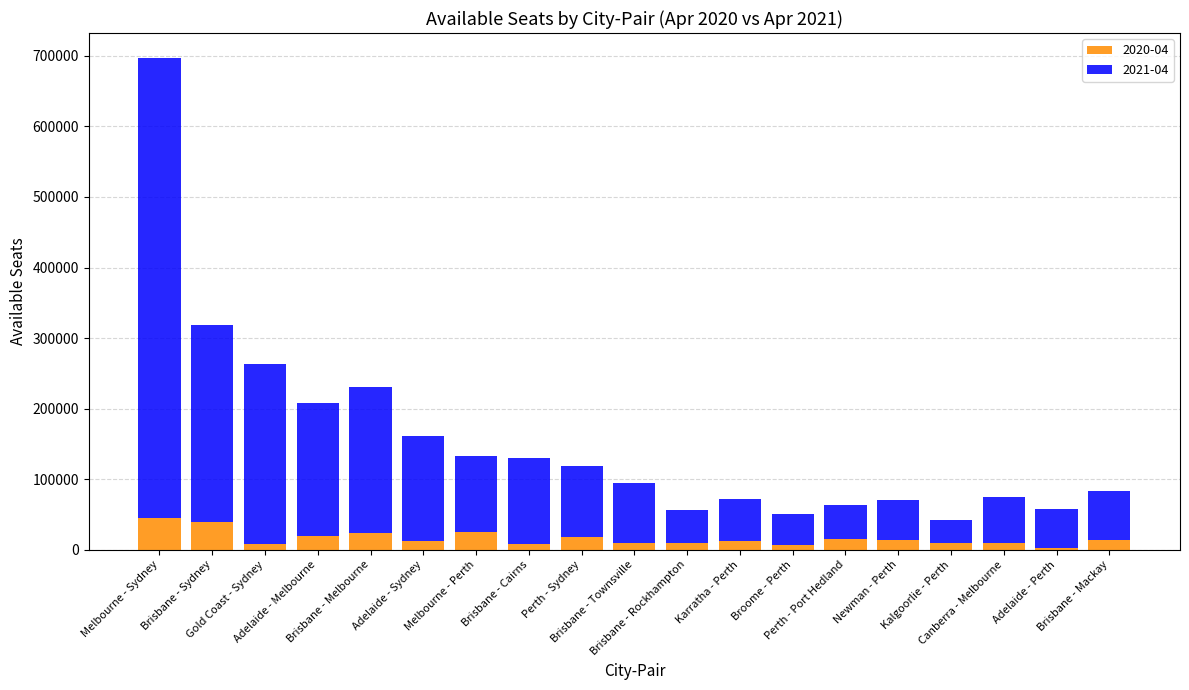

Rank the series by their average value, from highest to lowest.

2021-04, 2020-04